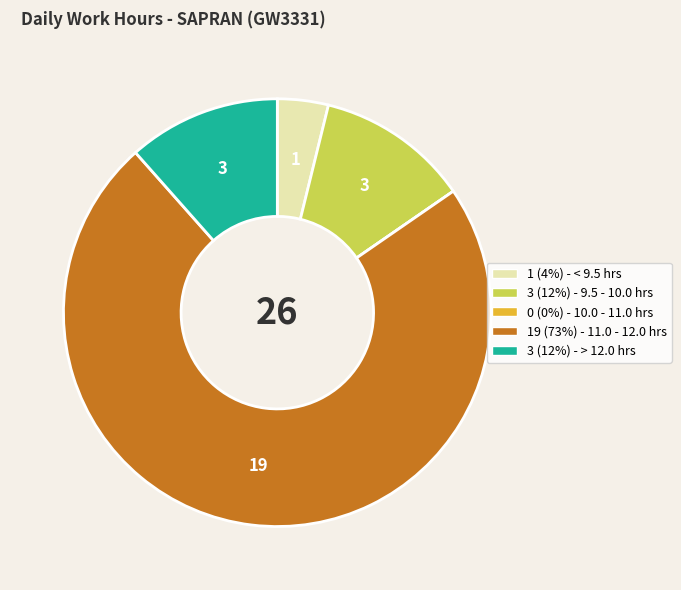

Is there any slice that represents more than half of the pie?

Yes